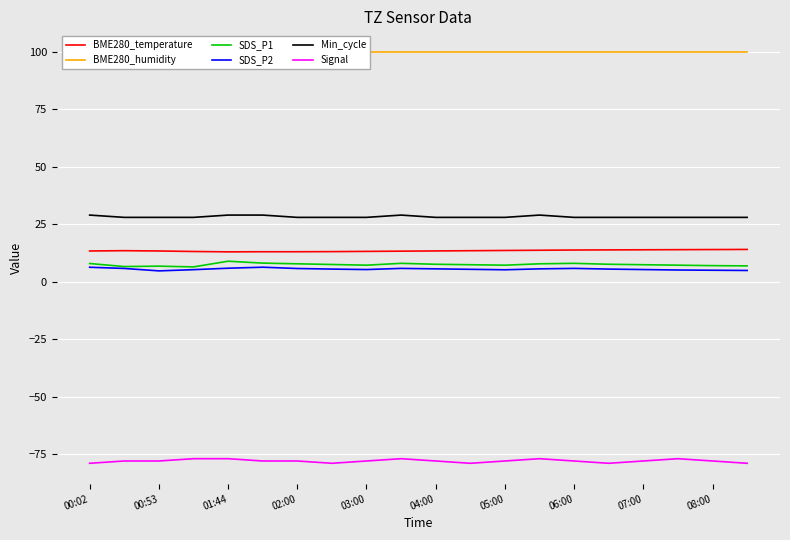

True or false: SDS_P2 and Min_cycle intersect in this chart.

False